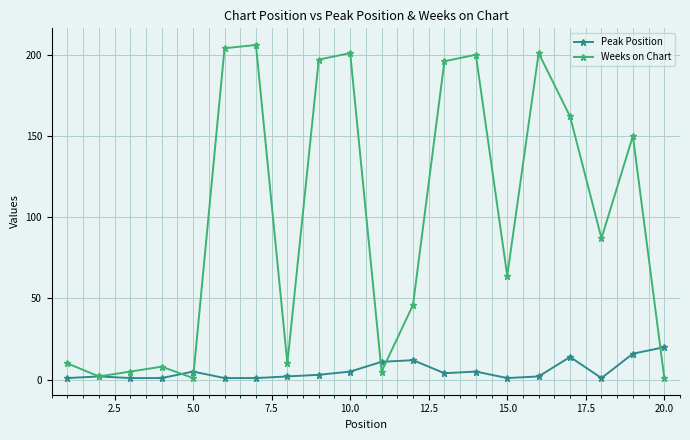

Rank the series by their maximum value, from highest to lowest.

Weeks on Chart, Peak Position